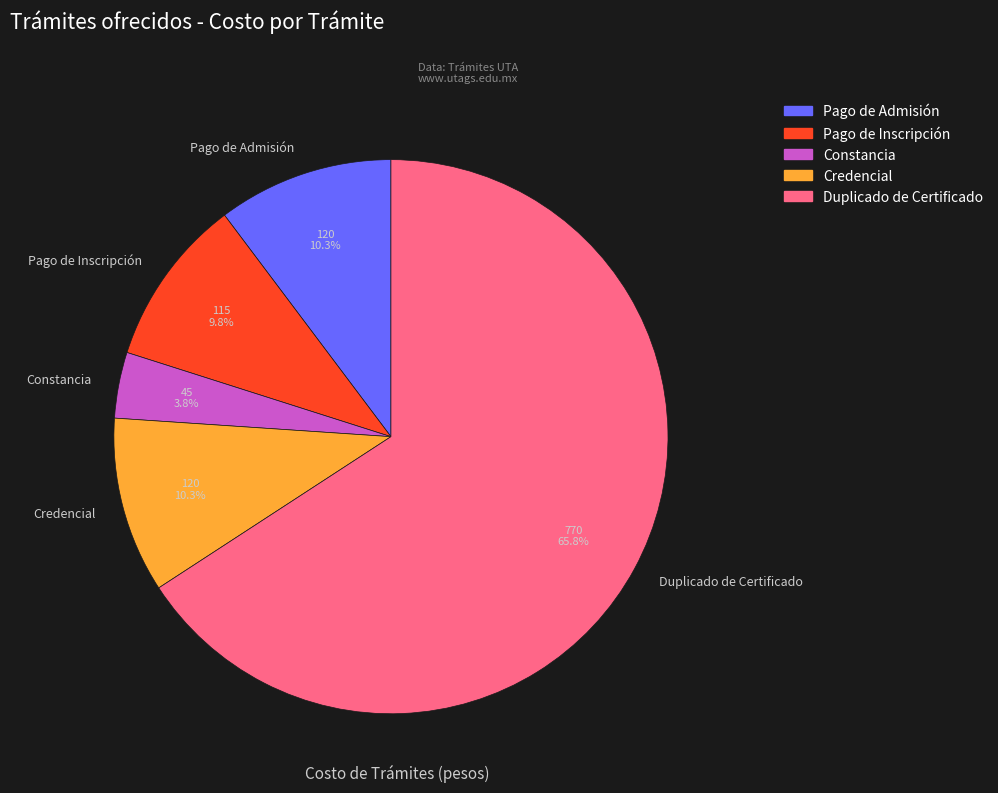

Is there a majority slice in this chart?

Yes